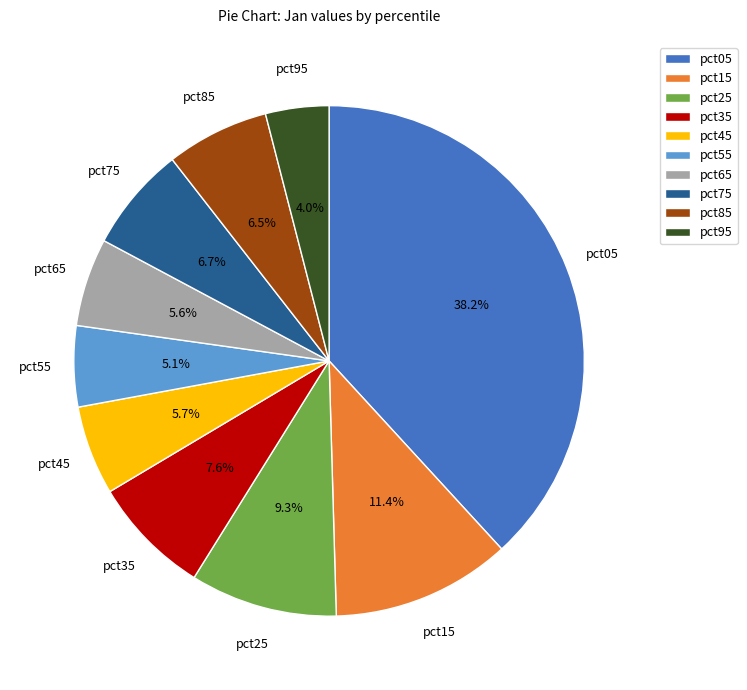

Does pct55 represent more than half of the total?

No